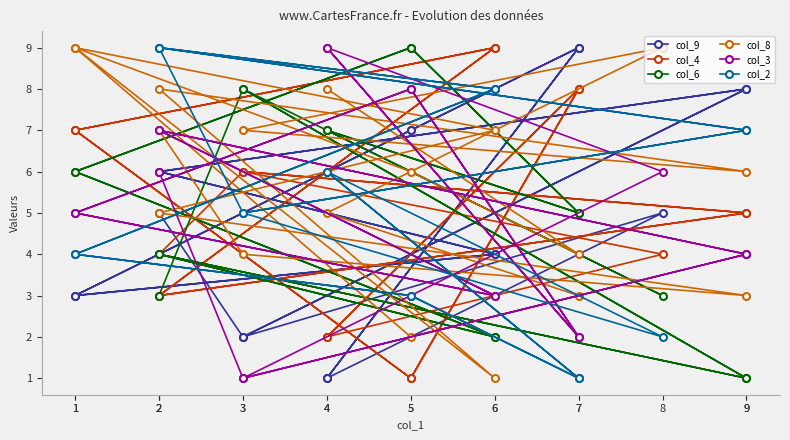

How many lines are shown in the chart?

6